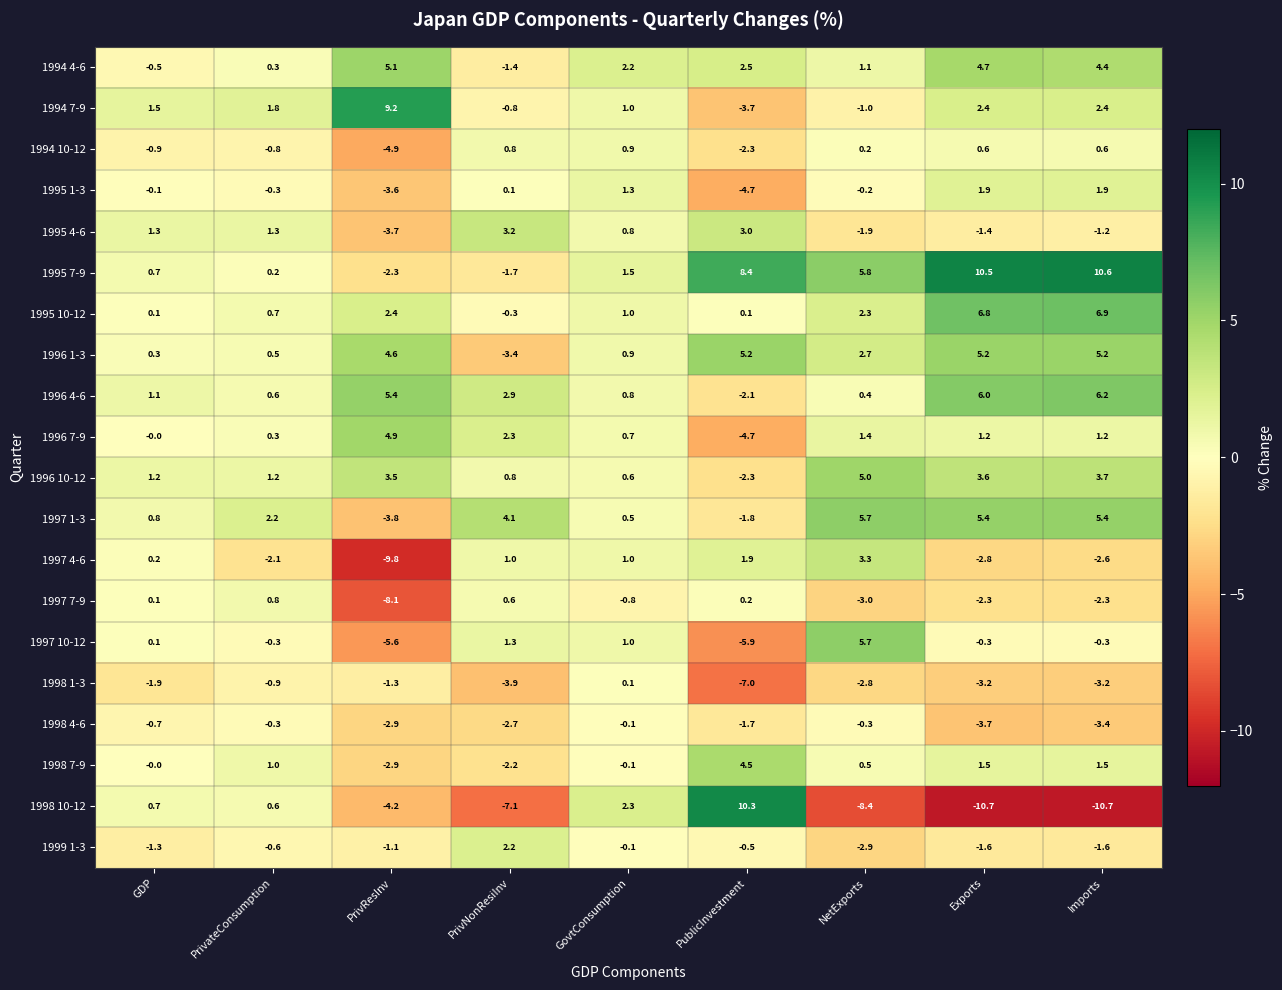

The 1995 10-12 series shows 2.4 at PrivResInv. True or false?

True